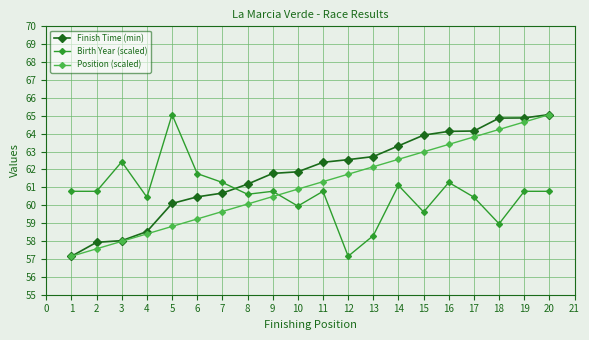

Count the number of data series in this chart.

3